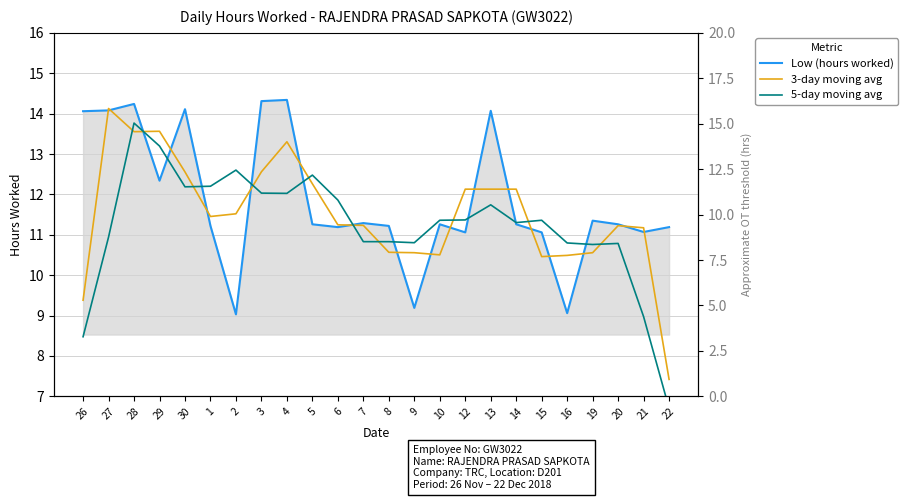

What is the sum of all 3-day moving avg values?

276.1